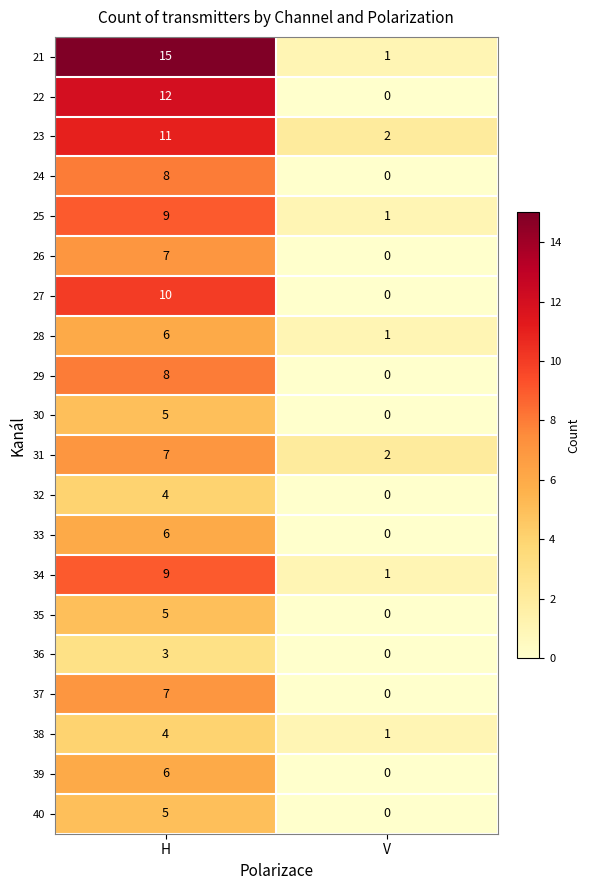

How many data points does each series have?

2